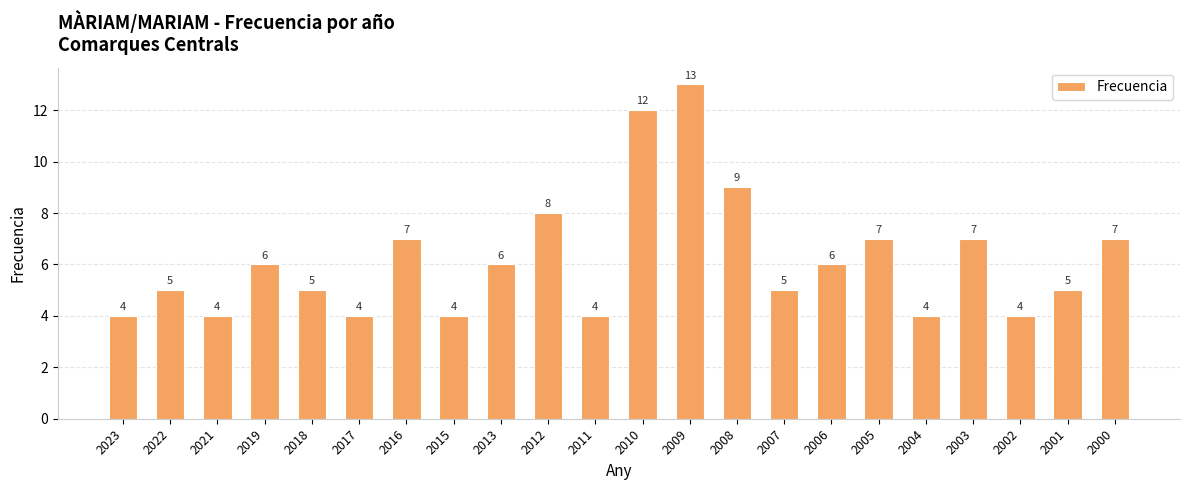

How many data points are less than 6?

11